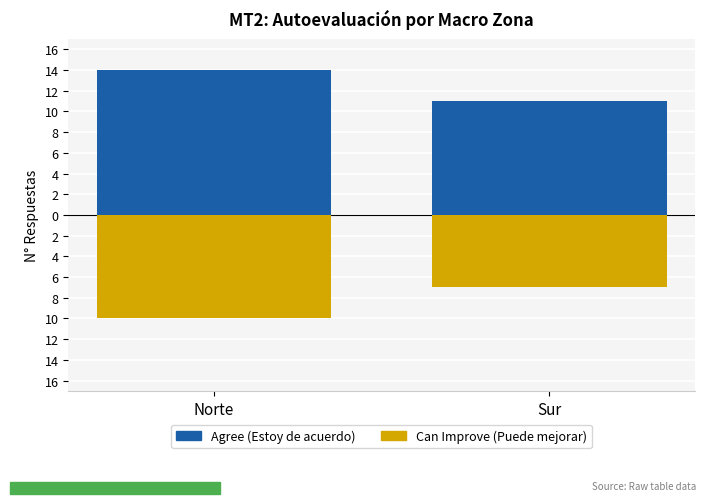

Reading right to left, extract all data points from this chart.

Agree (Estoy de acuerdo): 11	14
Can Improve (Puede mejorar): -7	-10